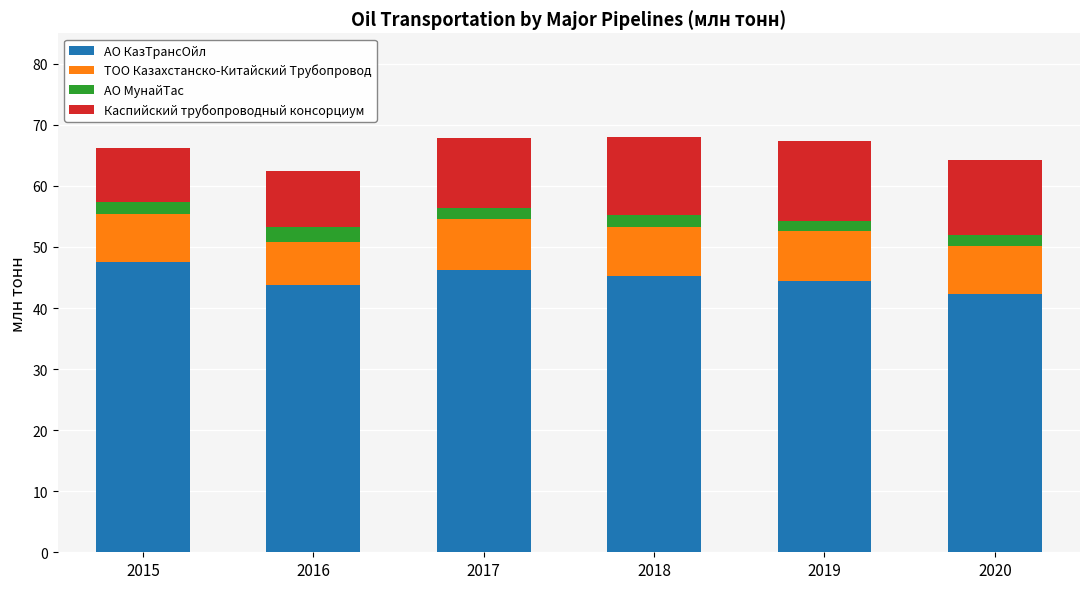

What is the sum of all АО КазТрансОйл values?

269.7